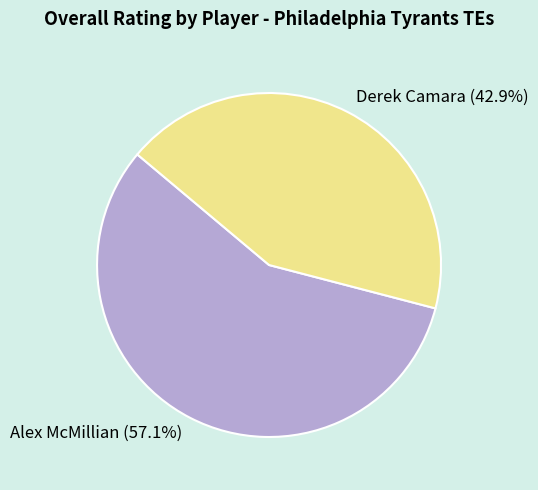

To the nearest percent, what portion does Derek Camara represent?

43%